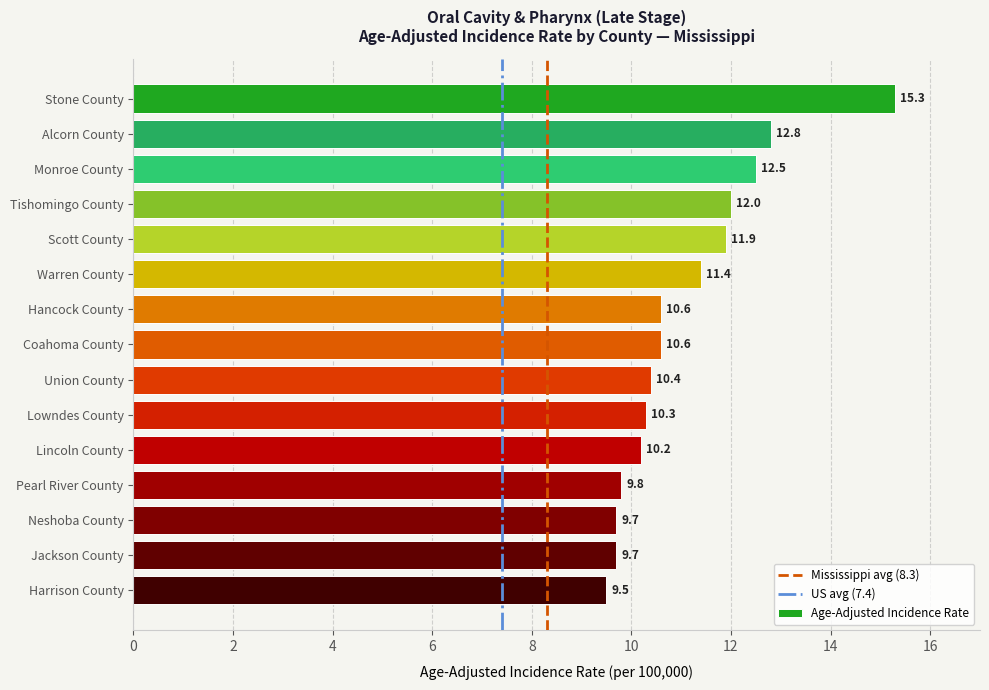

True or false: the data shows 11.4 at Warren County.

True